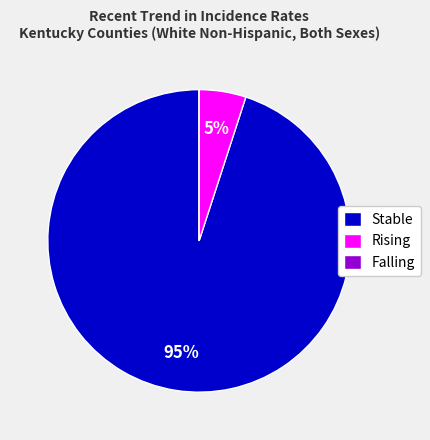

What percentage is the Rising slice, to the nearest percent?

5%